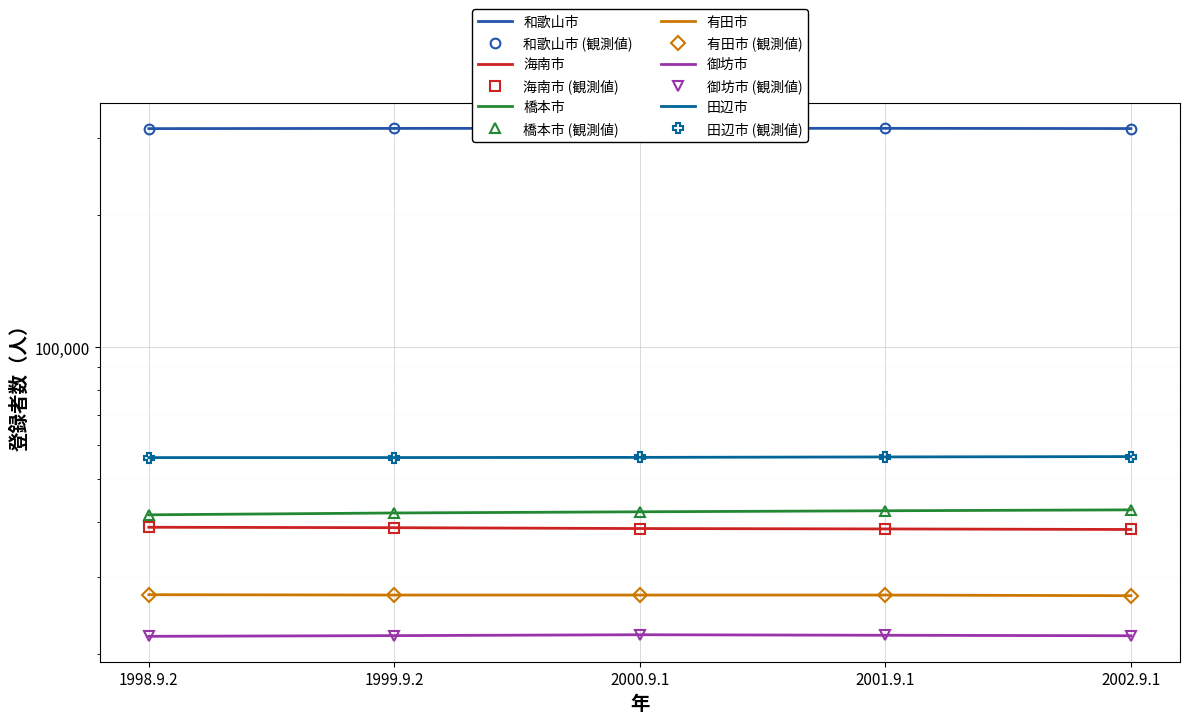

List the labels in order of 田辺市 value, smallest first.

1998.9.2, 1999.9.2, 2000.9.1, 2001.9.1, 2002.9.1